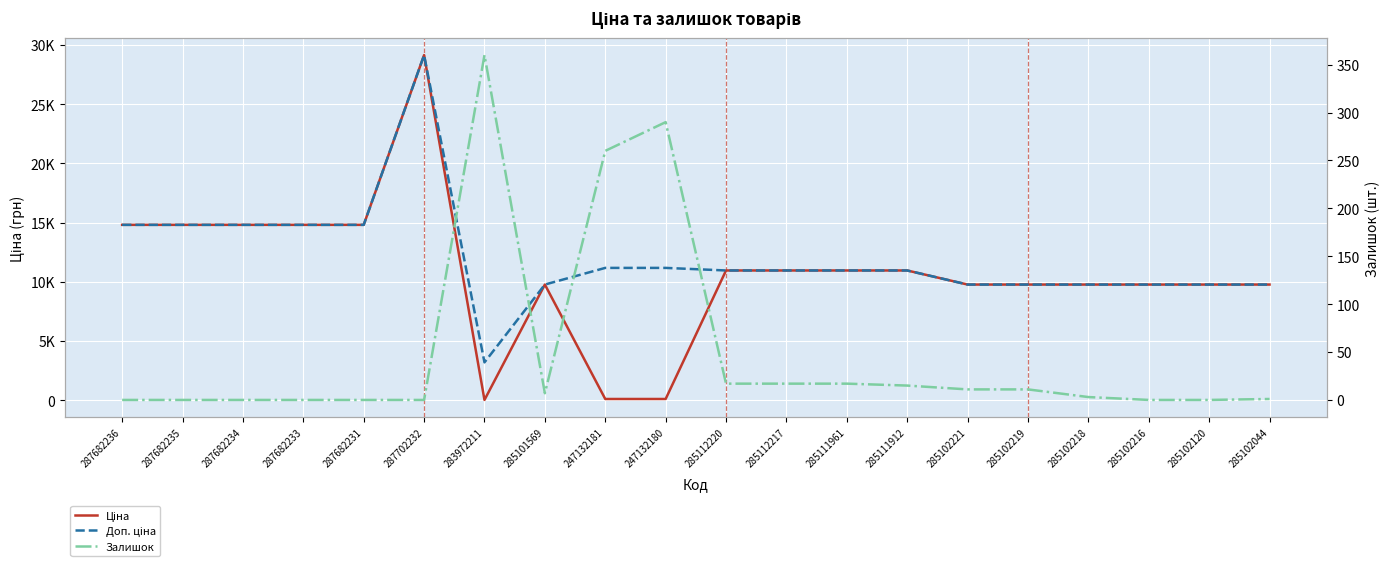

What is the total value across all series at 285102216?

19551.0